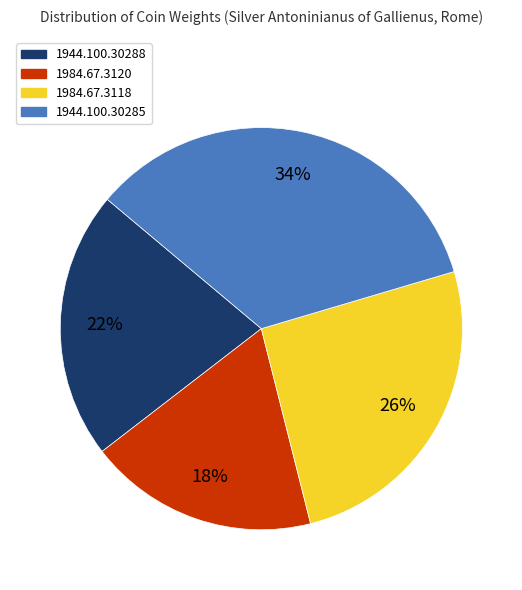

How many slices are in this pie chart?

4